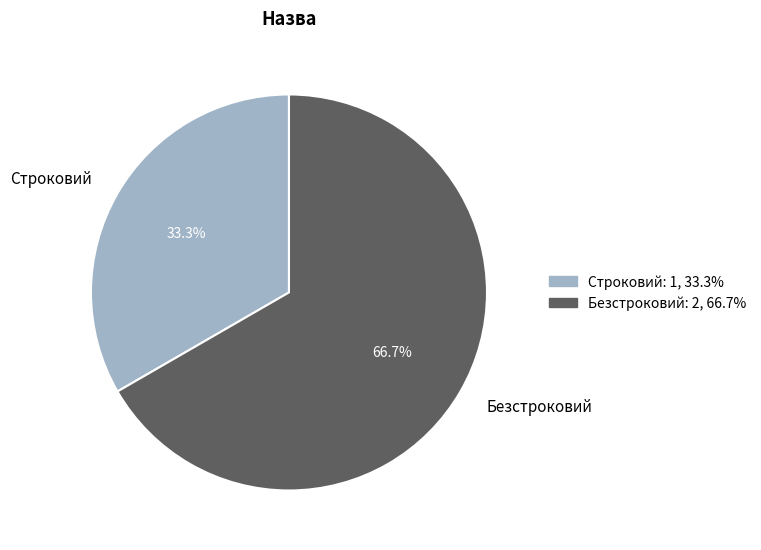

What percentage is the Строковий slice, to the nearest percent?

33%